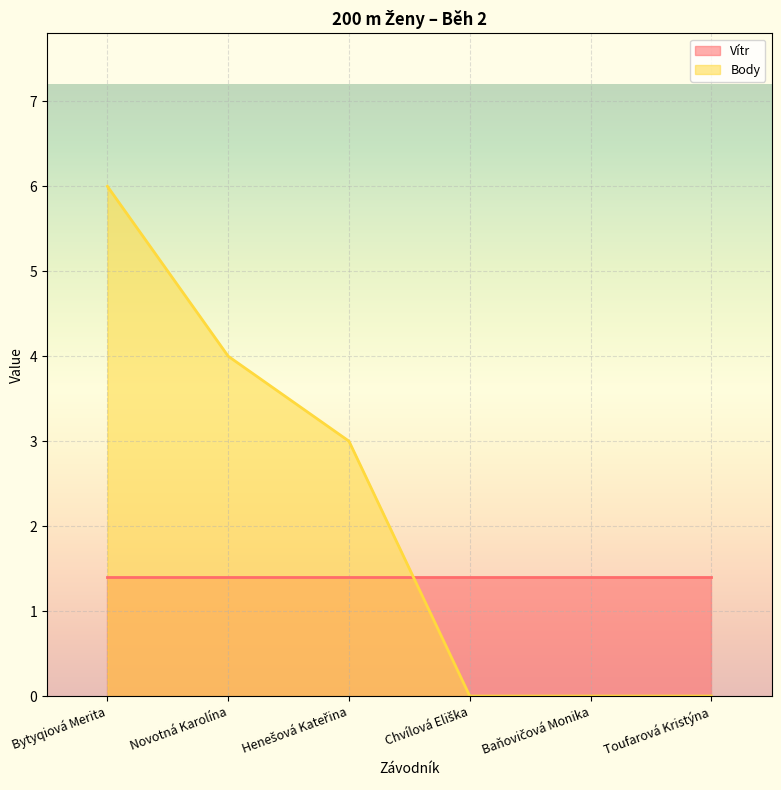

At which category does the chart reach its peak across all series?

Bytyqiová Merita